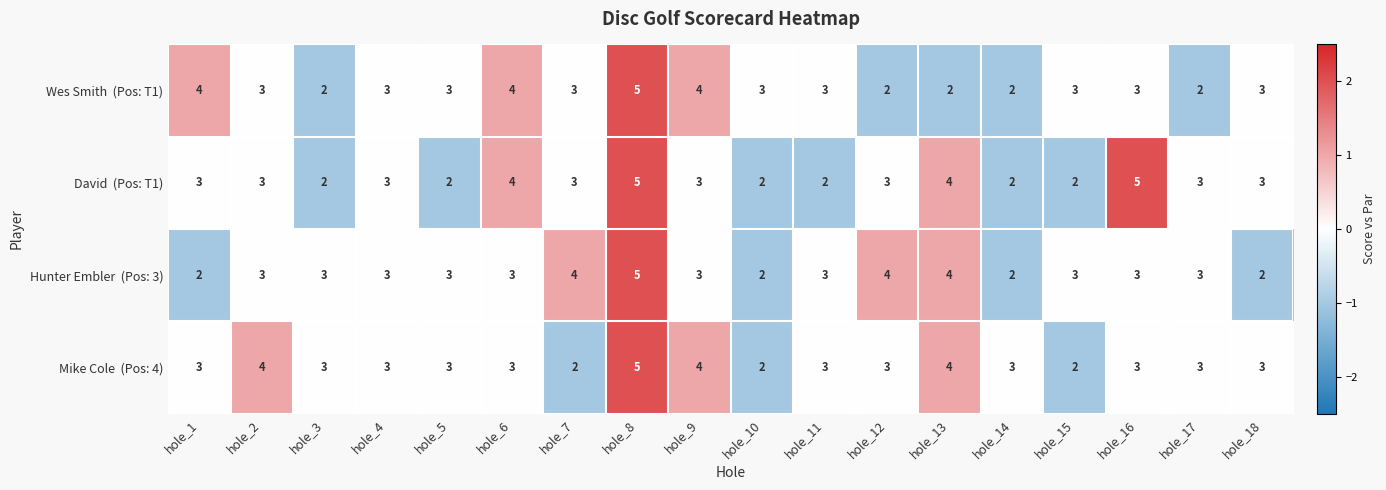

How many series are shown in this chart?

4